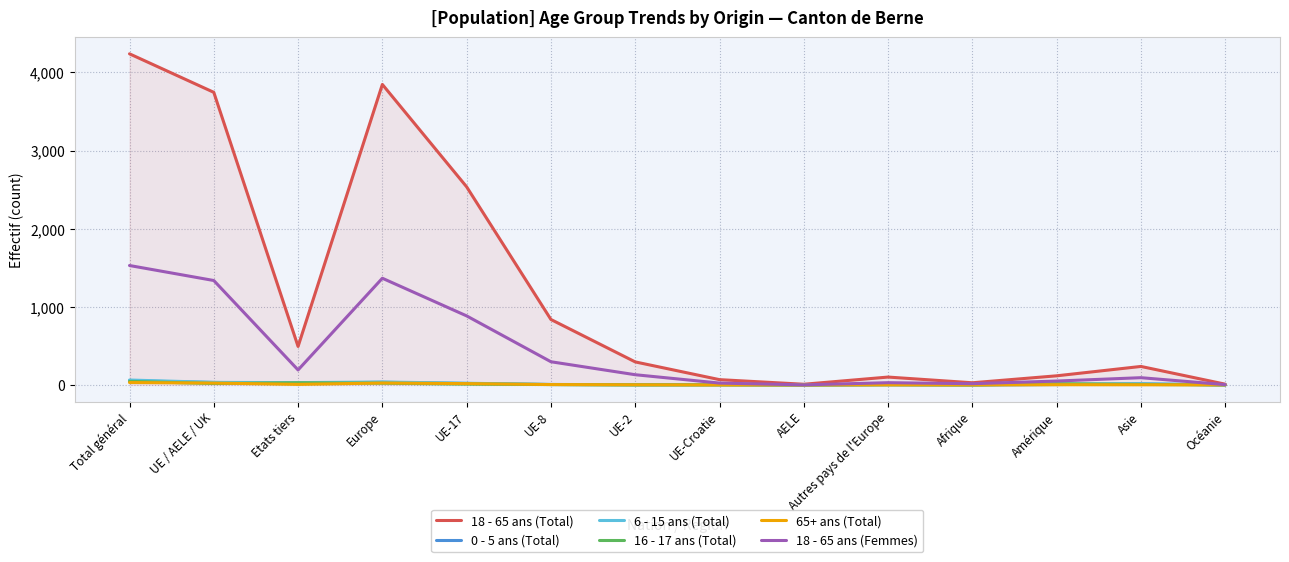

Is the value of 18 - 65 ans (Total) at Europe greater than the value of 18 - 65 ans (Femmes) at Total général?

Yes